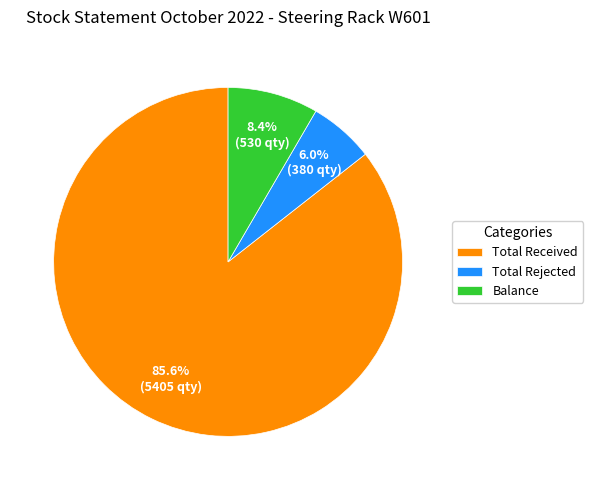

Do Total Rejected and Balance together represent more than half of the pie?

No